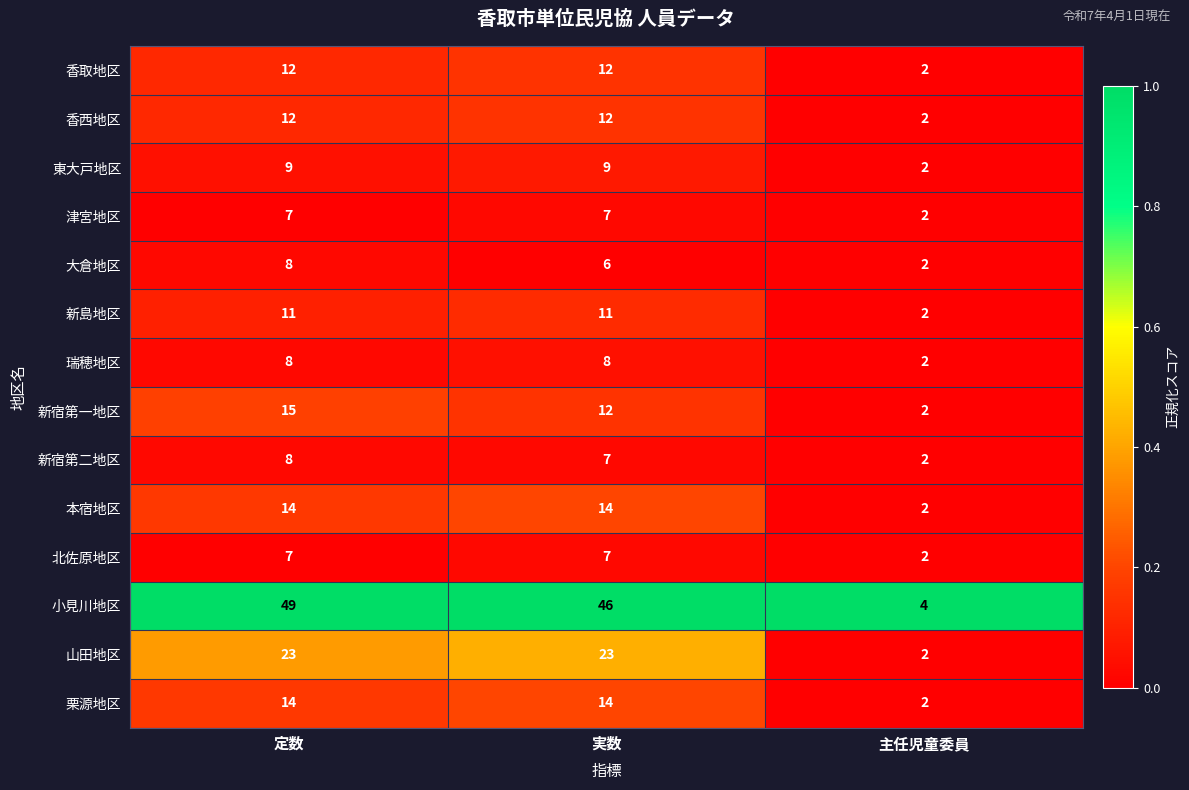

Which series changed the most between 実数 and 主任児童委員?

小見川地区